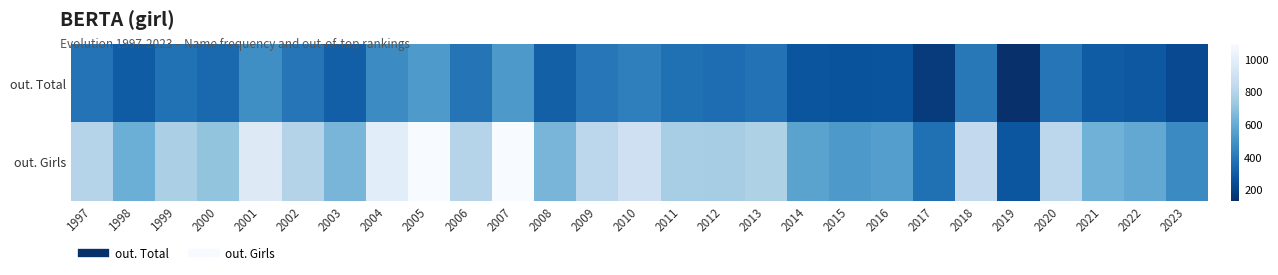

Which series has the largest total across all categories?

out. Girls